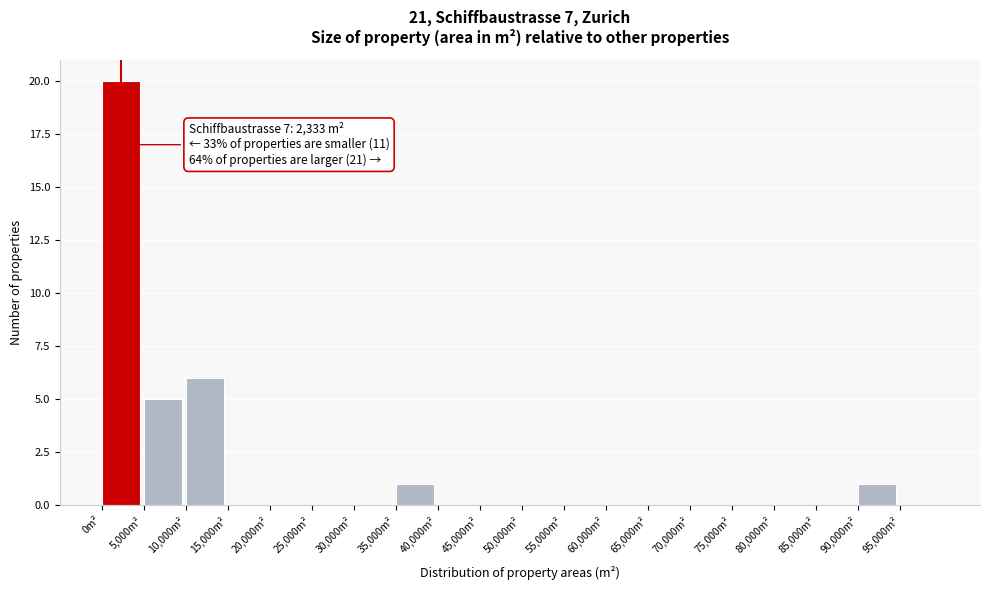

Which range on the x-axis has the tallest bar?

0 to 5000